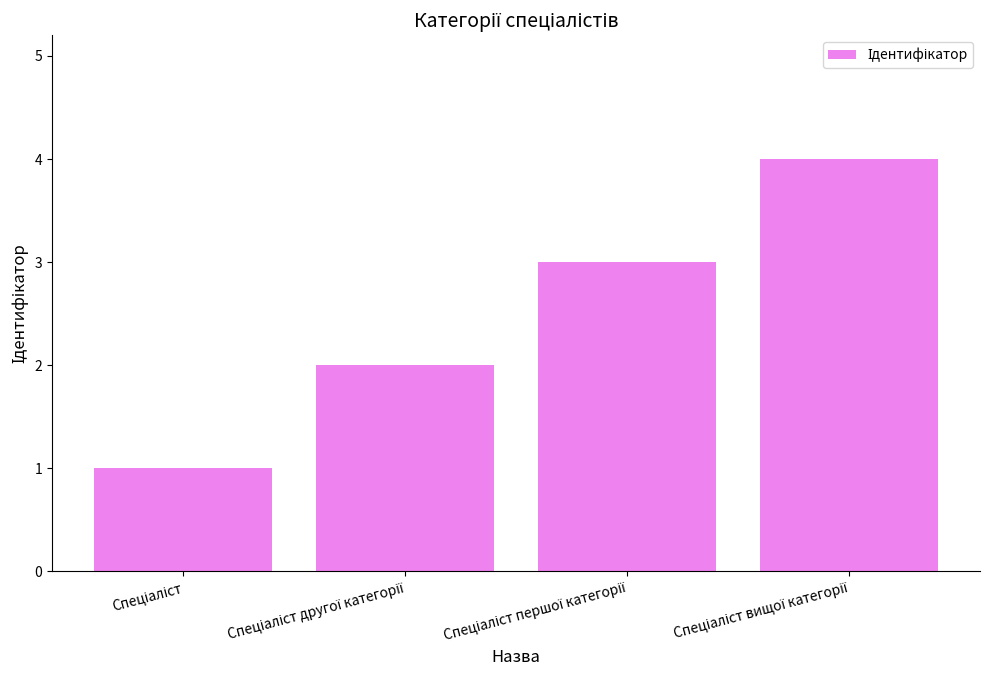

What is the difference between the maximum and minimum values?

3